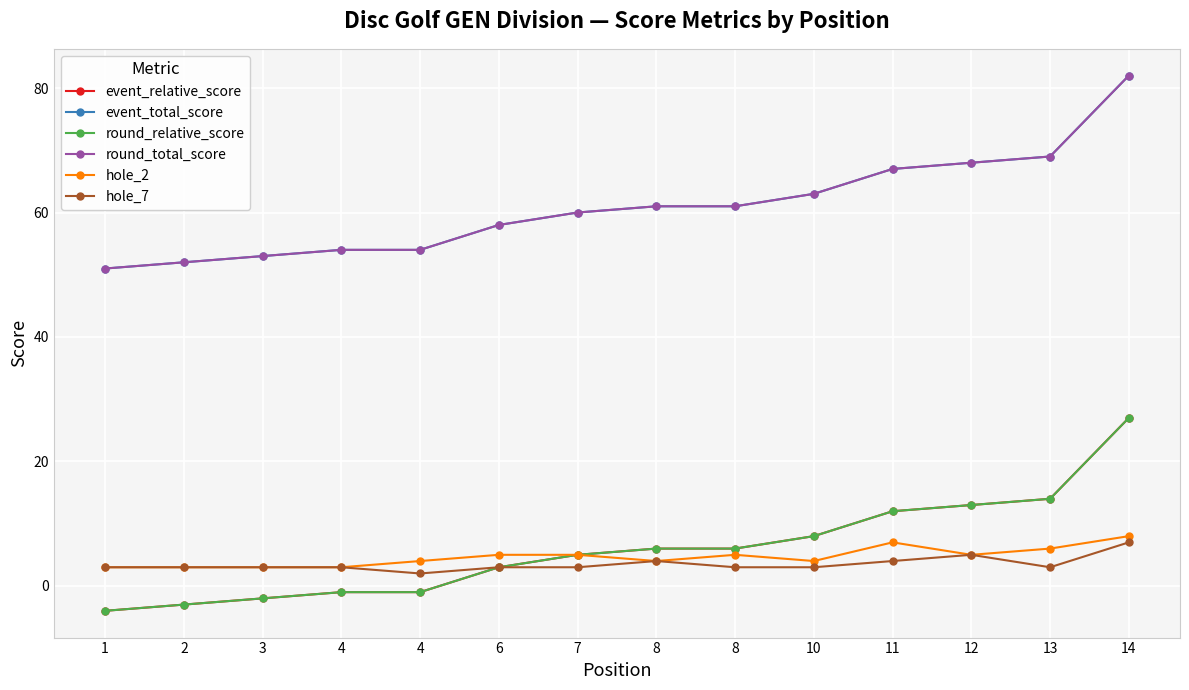

Does the chart have visible grid lines?

Yes